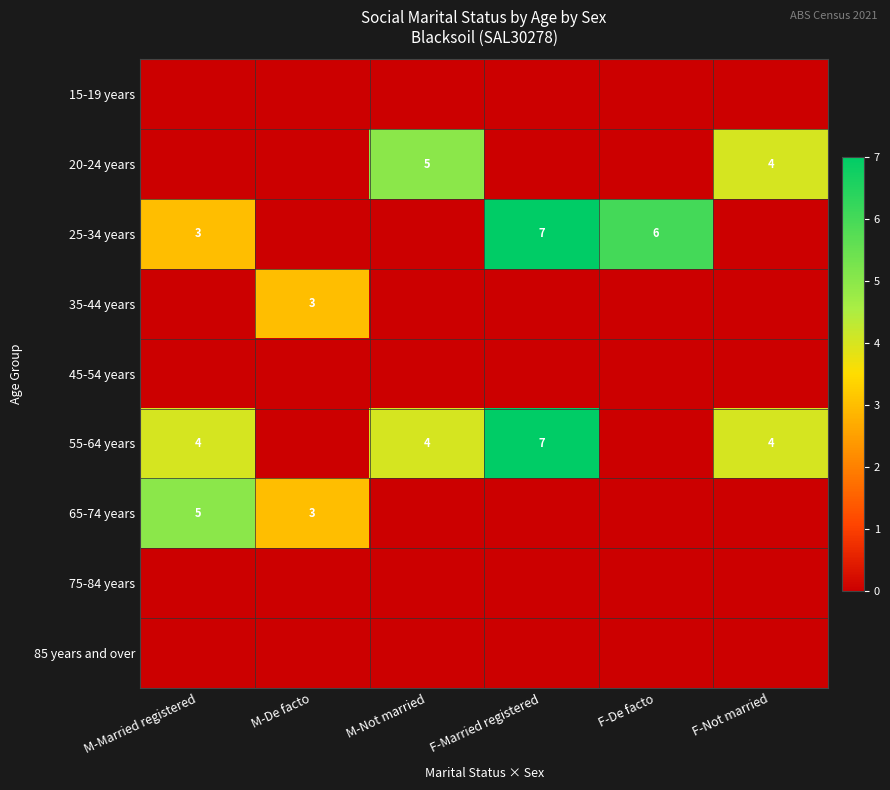

The 35-44 years series shows 4 at M-De facto. True or false?

False